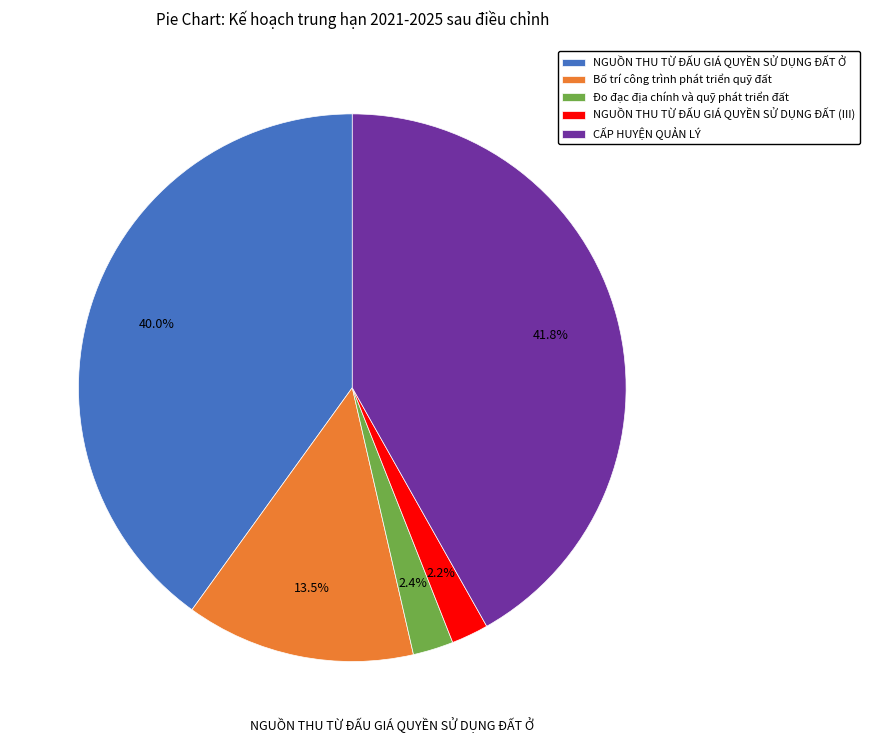

What is the ratio of the value at Đo đạc địa chính và quỹ phát triển đất to the value at NGUỒN THU TỪ ĐẤU GIÁ QUYỀN SỬ DỤNG ĐẤT (III)?

1.1